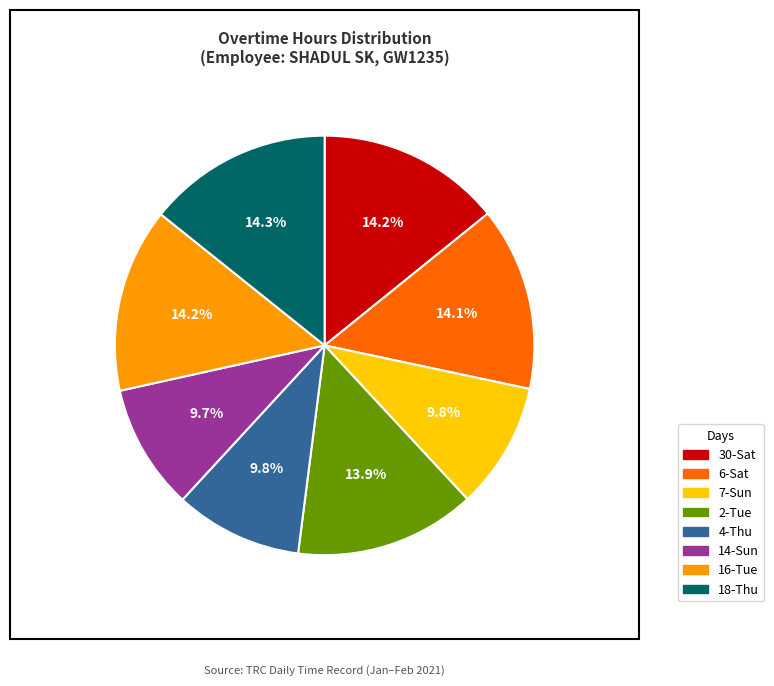

What is the total percentage of 18-Thu and 4-Thu?

24.1%